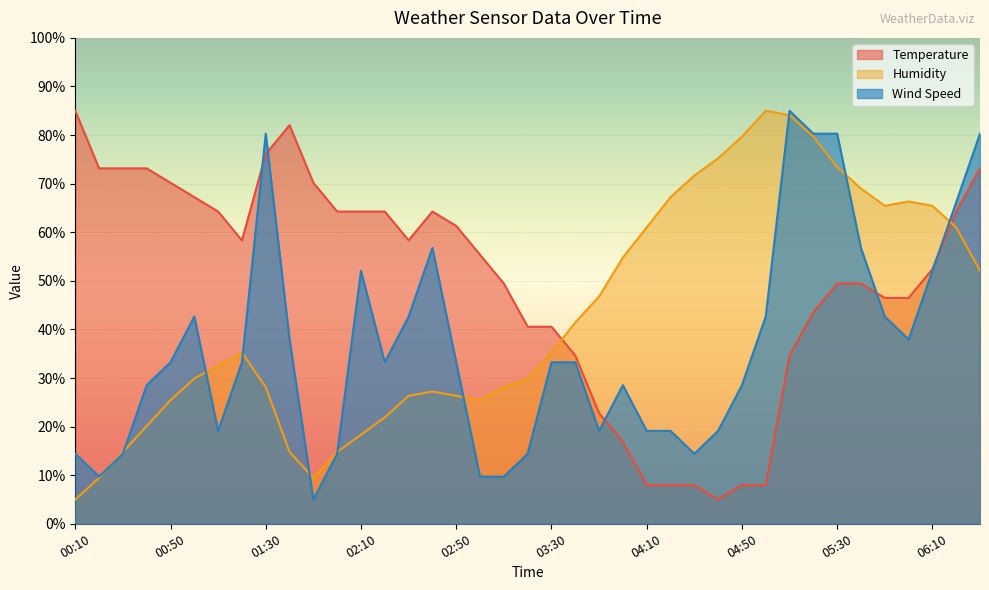

Where is the first local maximum for Humidity?

01:20